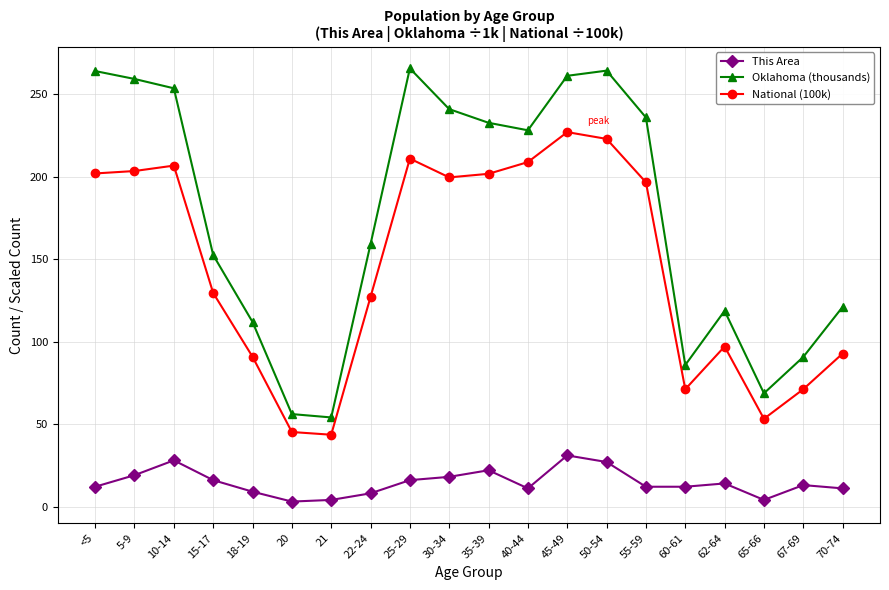

The value of This Area at 20 is 3.0. True or false?

True